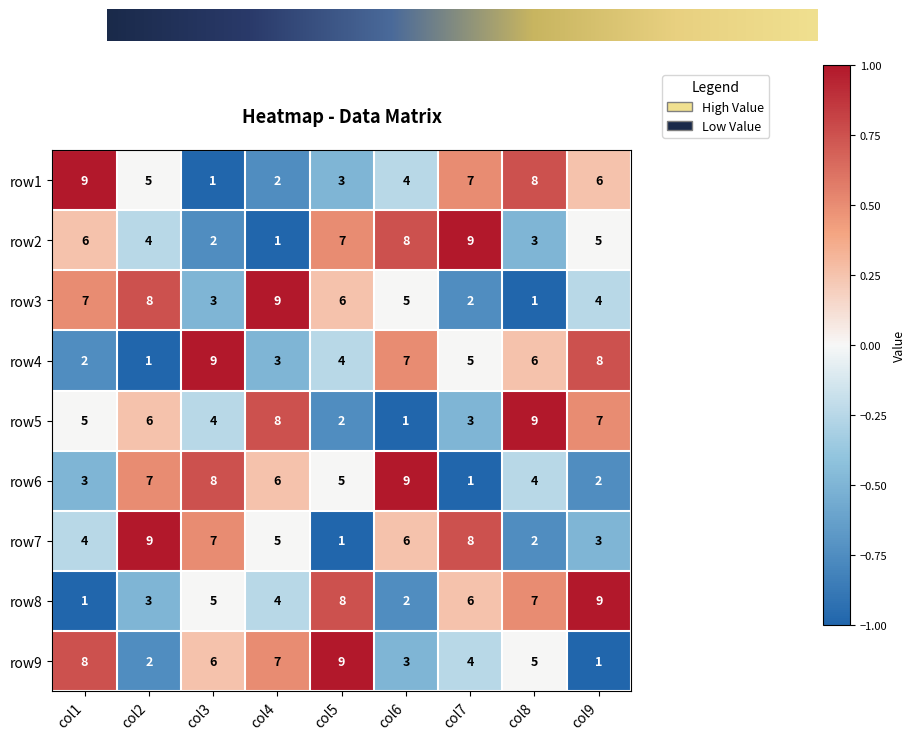

At how many categories does at least one series exceed 3?

9